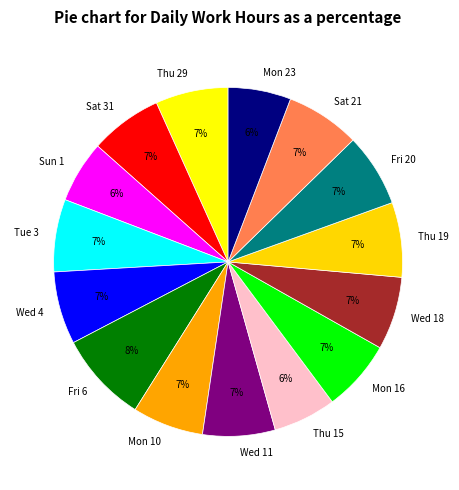

To the nearest percent, what percentage of the pie is Fri 20?

7%